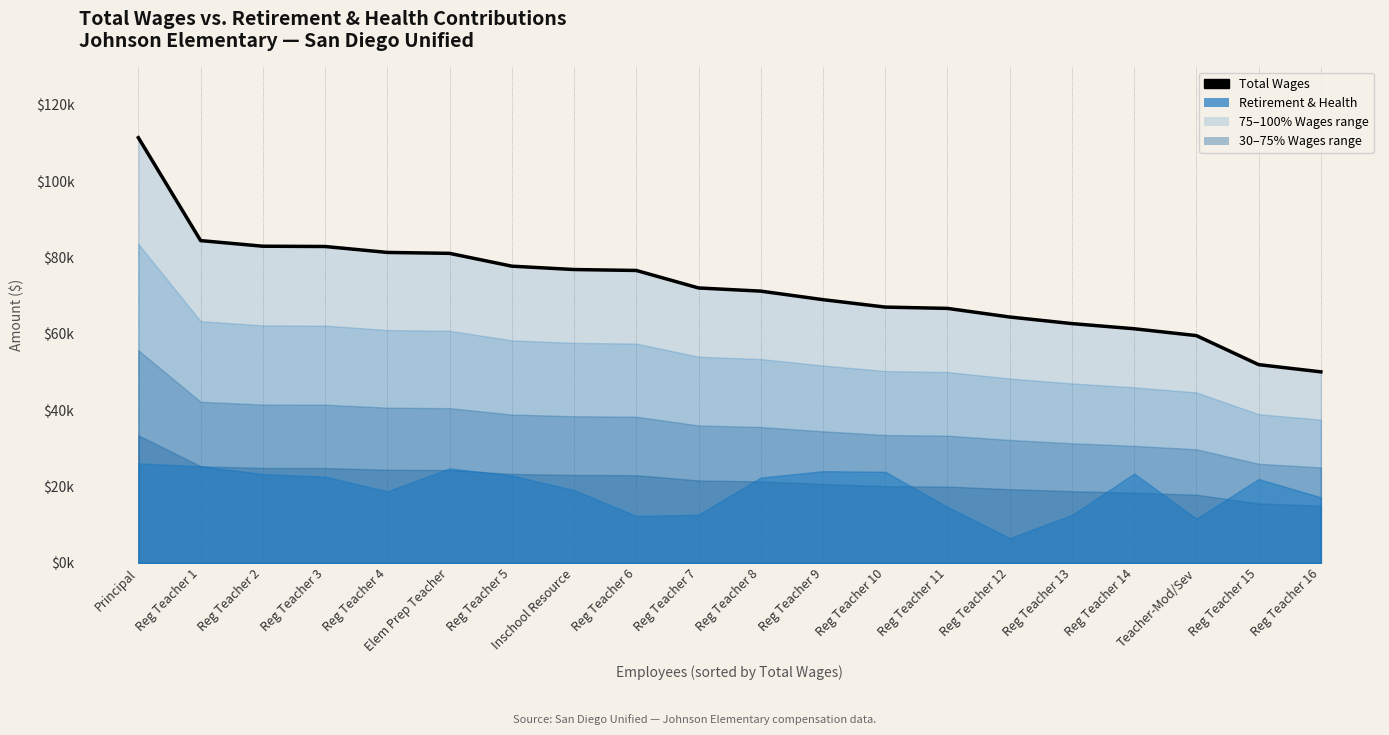

How many lines are shown in the chart?

1